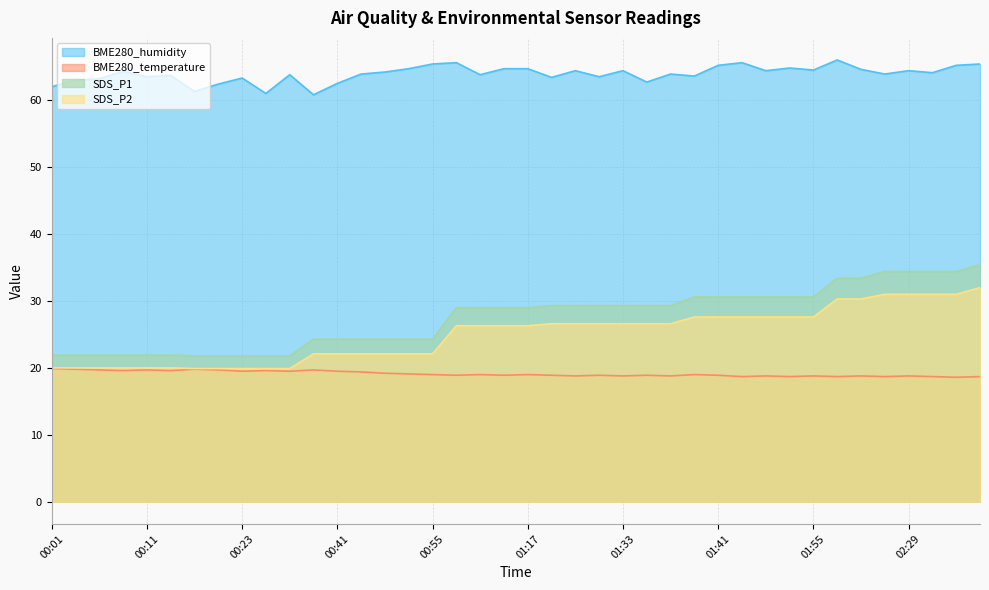

Reading right to left, list all the values displayed in this chart.

BME280_humidity: 65.4	65.2	64.1	64.4	63.9	64.6	66.0	64.5	64.8	64.4	65.6	65.2	63.6	63.9	62.7	64.4	63.5	64.4	63.4	64.7	64.7	63.8	65.6	65.4	64.7	64.2	63.9	62.5	60.8	63.8	61.0	63.3	62.4	61.3	63.7	63.5	64.3	63.2	63.0	62.0
BME280_temperature: 18.7	18.6	18.7	18.8	18.7	18.8	18.7	18.8	18.7	18.8	18.7	18.9	19.0	18.8	18.9	18.8	18.9	18.8	18.9	19.0	18.9	19.0	18.9	19.0	19.1	19.2	19.4	19.5	19.7	19.5	19.6	19.5	19.7	19.8	19.6	19.7	19.6	19.7	19.8	19.9
SDS_P1: 35.4	34.4	34.4	34.4	34.4	33.4	33.4	30.6	30.6	30.6	30.6	30.6	30.6	29.3	29.3	29.3	29.3	29.3	29.3	29.0	29.0	29.0	29.0	24.3	24.3	24.3	24.3	24.3	24.3	21.8	21.8	21.8	21.8	21.8	21.9	21.9	21.9	21.9	21.9	21.9
SDS_P2: 32.0	31.0	31.0	31.0	31.0	30.3	30.3	27.6	27.6	27.6	27.6	27.6	27.6	26.6	26.6	26.6	26.6	26.6	26.6	26.3	26.3	26.3	26.3	22.1	22.1	22.1	22.1	22.1	22.1	19.9	19.9	19.9	19.9	19.9	20.0	20.0	20.0	20.0	20.0	20.0